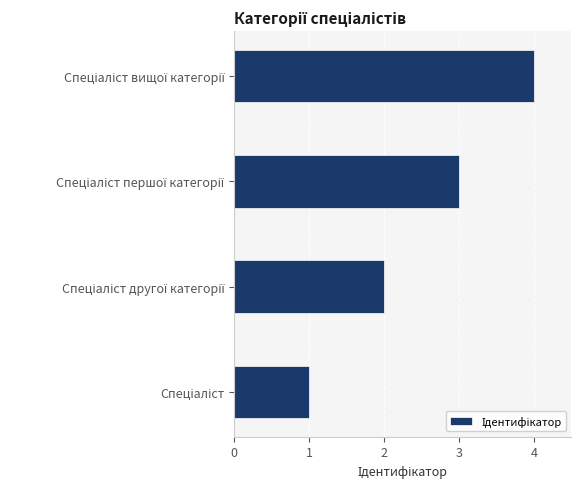

What is the difference between the maximum and minimum values?

3